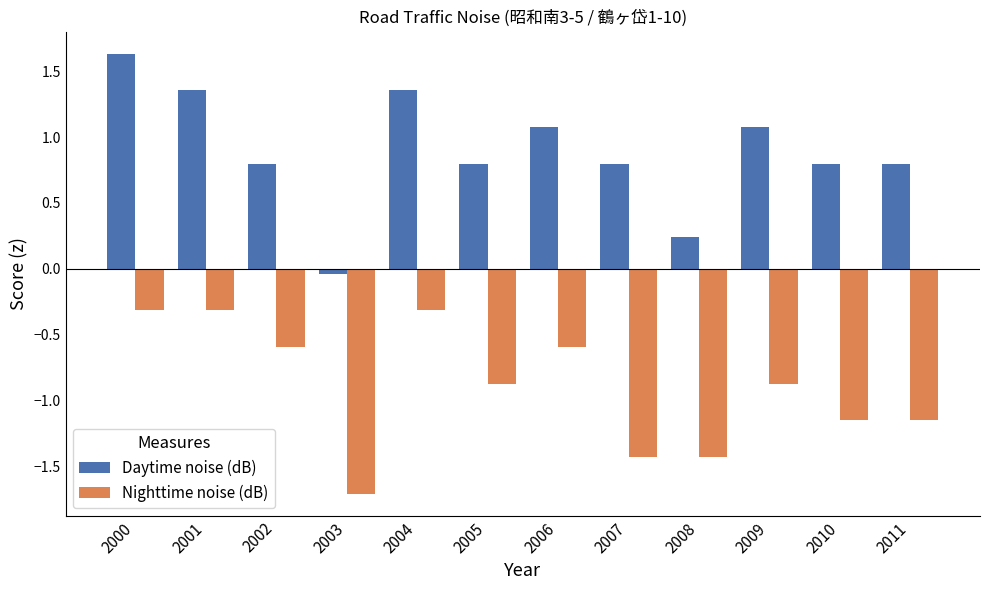

What is the maximum value for Nighttime noise (dB)?

-0.3